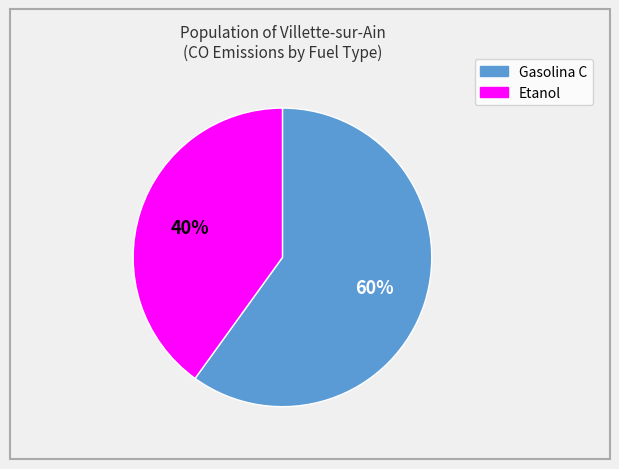

Which has a higher value, Etanol or Gasolina C?

Gasolina C